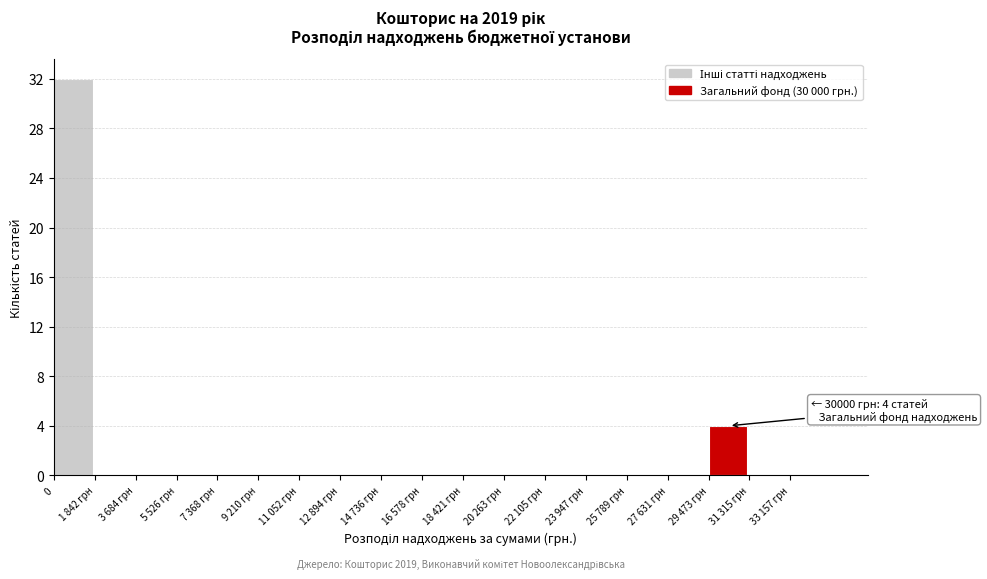

Reading left to right, what are all the values shown in this chart?

0=32	1 842 грн=0	3 684 грн=0	5 526 грн=0	7 368 грн=0	9 210 грн=0	11 052 грн=0	12 894 грн=0	14 736 грн=0	16 578 грн=0	18 421 грн=0	20 263 грн=0	22 105 грн=0	23 947 грн=0	25 789 грн=0	27 631 грн=0	29 473 грн=4	31 315 грн=0	33 157 грн=0